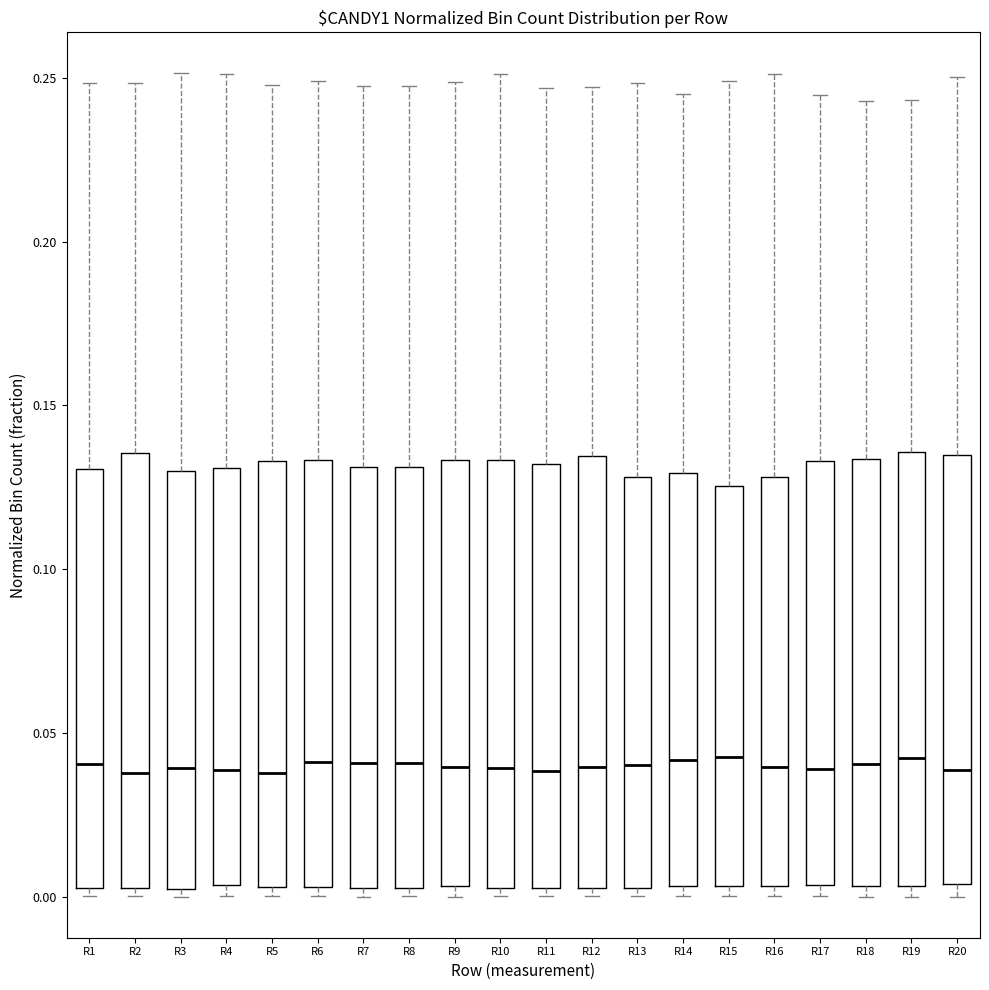

Reading left to right, read every box against the y-axis: the position of its median line, the range the box covers, and the ends of its whiskers. The values are not printed on the chart, so give them approximately, as read against the axis.

R1: median 0.040, box 0.005 to 0.130, whiskers 0.000 to 0.250
R2: median 0.040, box 0.005 to 0.135, whiskers 0.000 to 0.250
R3: median 0.040, box 0.000 to 0.130, whiskers 0.000 (just below the box's lower edge) to 0.250
R4: median 0.040, box 0.005 to 0.130, whiskers 0.000 to 0.250
R5: median 0.040, box 0.005 to 0.135, whiskers 0.000 to 0.250
R6: median 0.040, box 0.005 to 0.135, whiskers 0.000 to 0.250
R7: median 0.040, box 0.005 to 0.130, whiskers 0.000 to 0.245
R8: median 0.040, box 0.005 to 0.130, whiskers 0.000 to 0.245
R9: median 0.040, box 0.005 to 0.135, whiskers 0.000 to 0.250
R10: median 0.040, box 0.005 to 0.135, whiskers 0.000 to 0.250
R11: median 0.040, box 0.005 to 0.130, whiskers 0.000 to 0.245
R12: median 0.040, box 0.005 to 0.135, whiskers 0.000 to 0.245
R13: median 0.040, box 0.005 to 0.130, whiskers 0.000 to 0.250
R14: median 0.040, box 0.005 to 0.130, whiskers 0.000 to 0.245
R15: median 0.045, box 0.005 to 0.125, whiskers 0.000 to 0.250
R16: median 0.040, box 0.005 to 0.130, whiskers 0.000 to 0.250
R17: median 0.040, box 0.005 to 0.135, whiskers 0.000 to 0.245
R18: median 0.040, box 0.005 to 0.135, whiskers 0.000 to 0.245
R19: median 0.040, box 0.005 to 0.135, whiskers 0.000 to 0.245
R20: median 0.040, box 0.005 to 0.135, whiskers 0.000 to 0.250